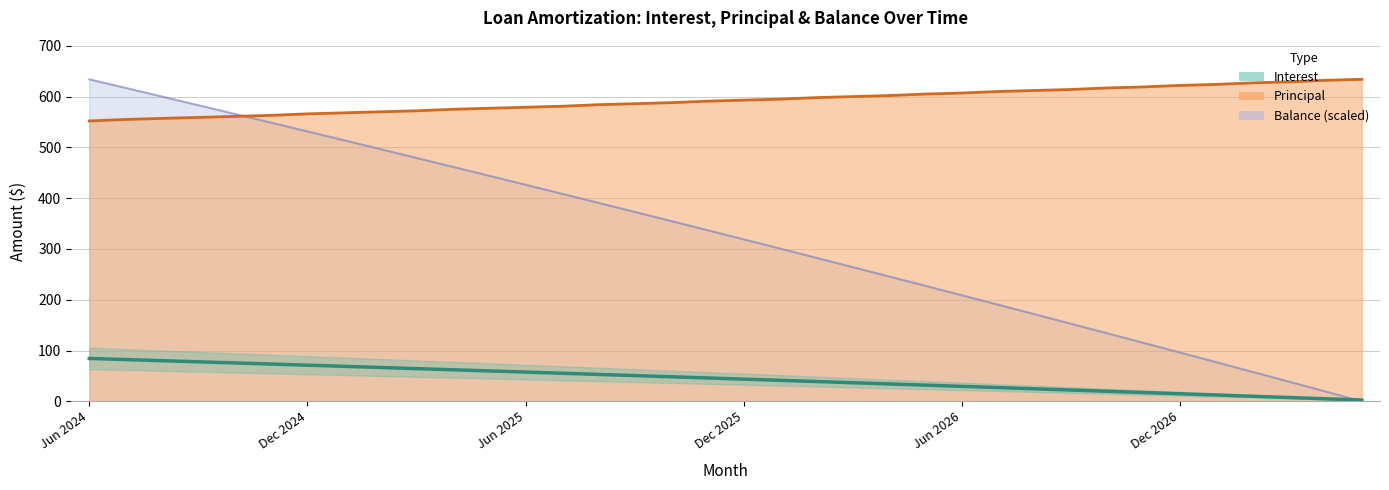

Which series has the largest range (max minus min)?

Balance